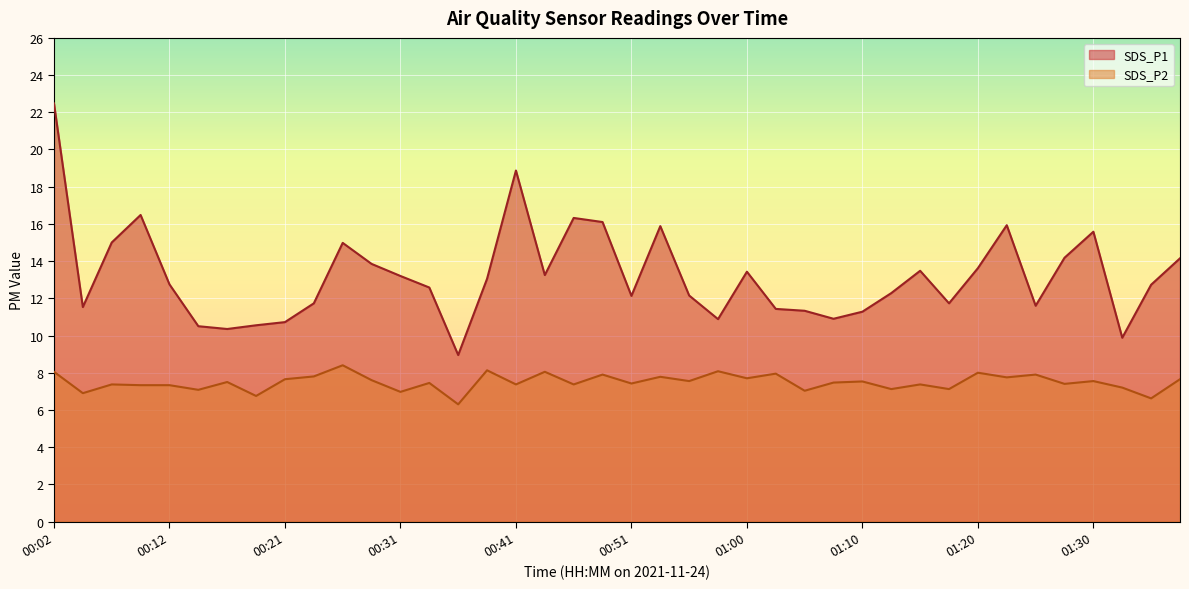

How many lines are shown in the chart?

2